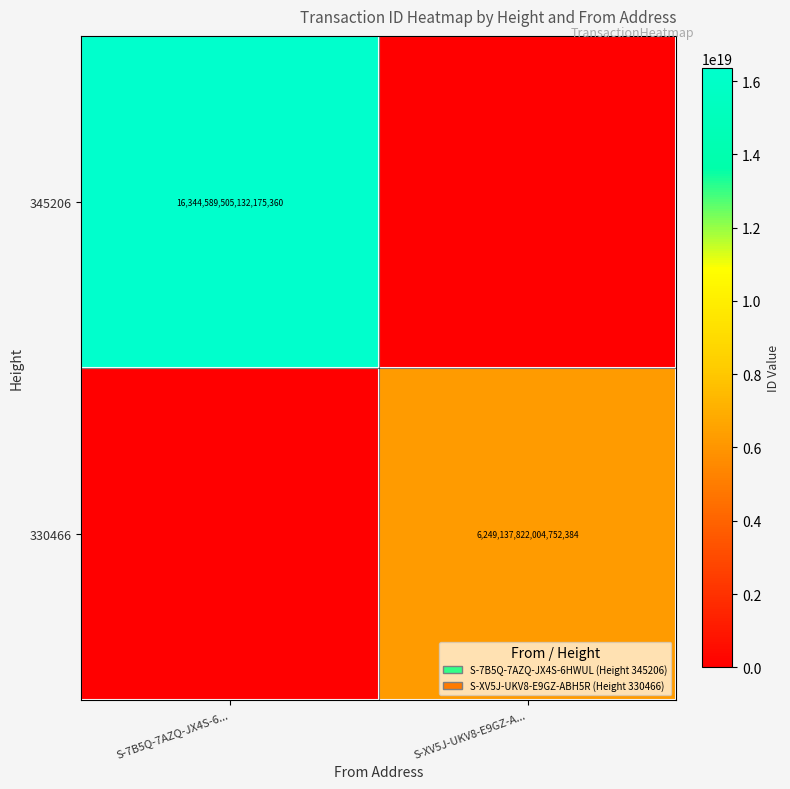

Which label corresponds to the largest value in the chart?

S-7B5Q-7AZQ-JX4S-6...